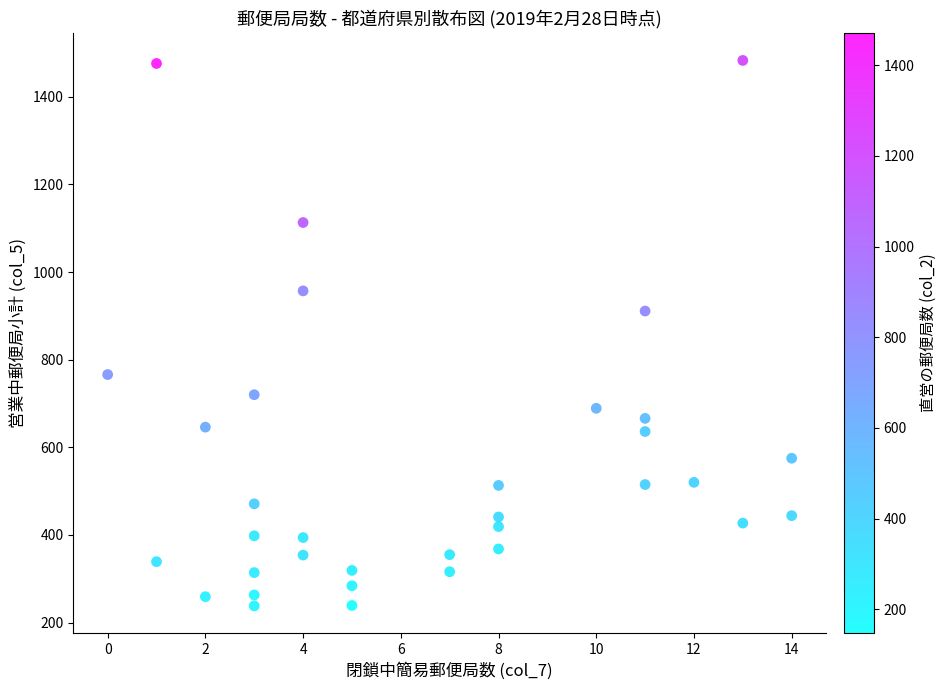

What is the range of Y values (max minus min)?

1245